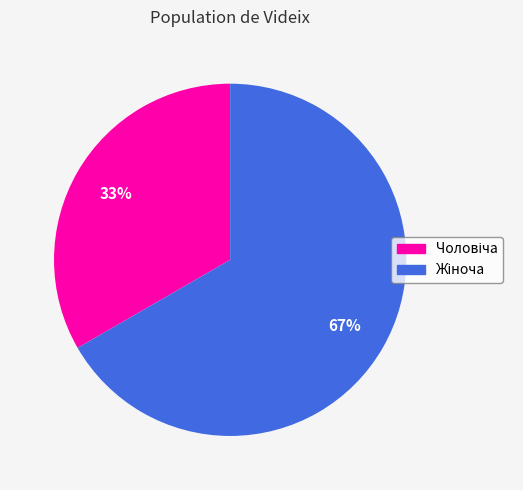

To the nearest percent, what is the average slice percentage?

50%